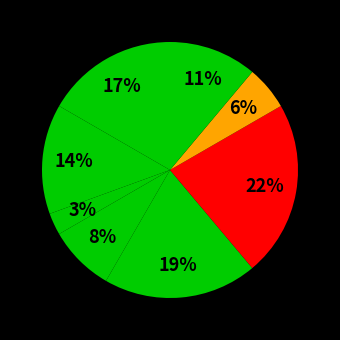

How many slices are in this pie chart?

8